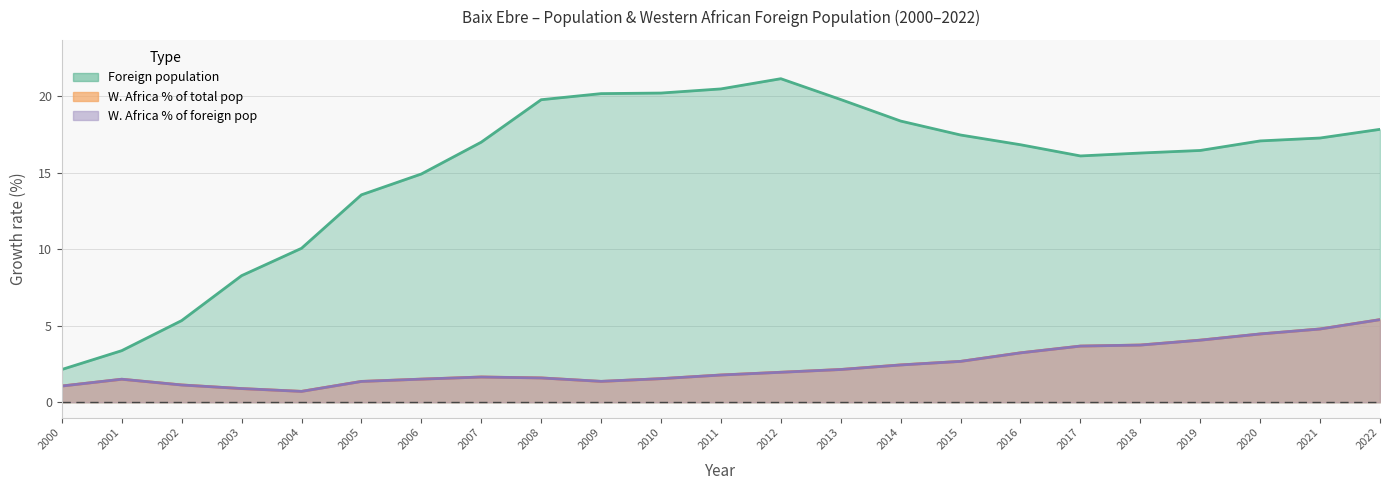

At how many categories does at least one series exceed 10?

19